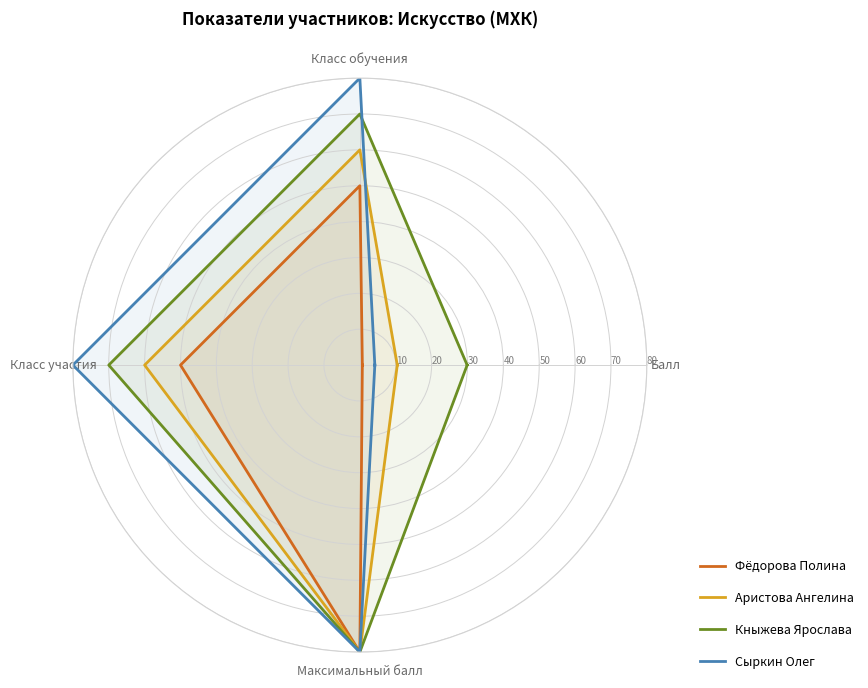

Does the chart have visible grid lines?

Yes